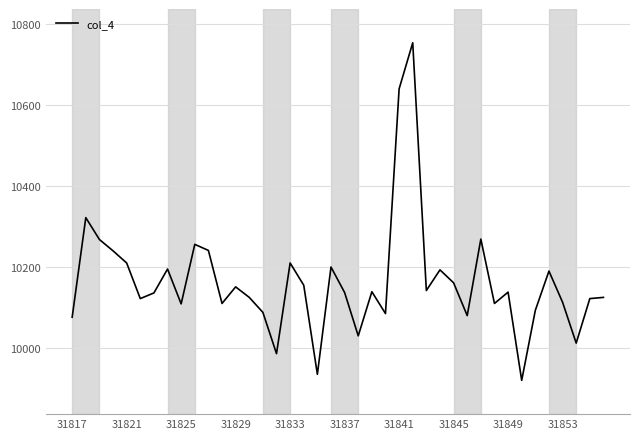

What is the difference between the maximum and minimum values?

834